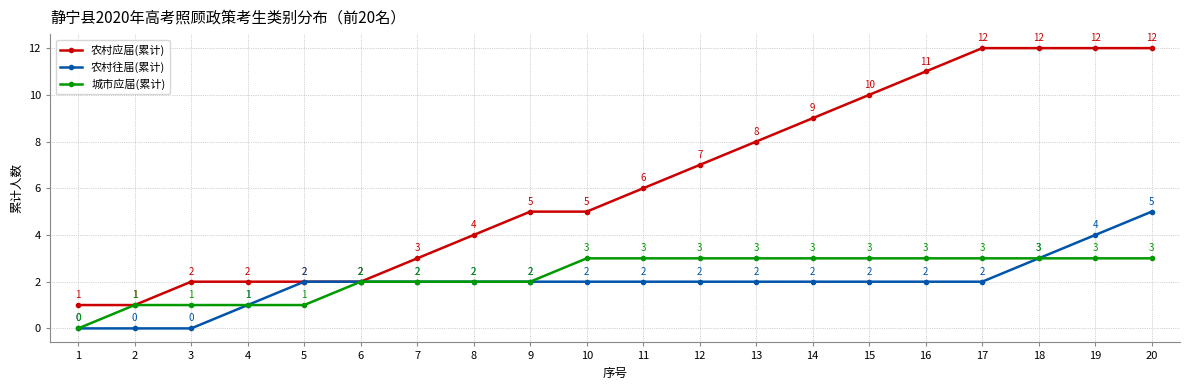

Count the 城市应届(累计) values in the range 2 to 3.

15